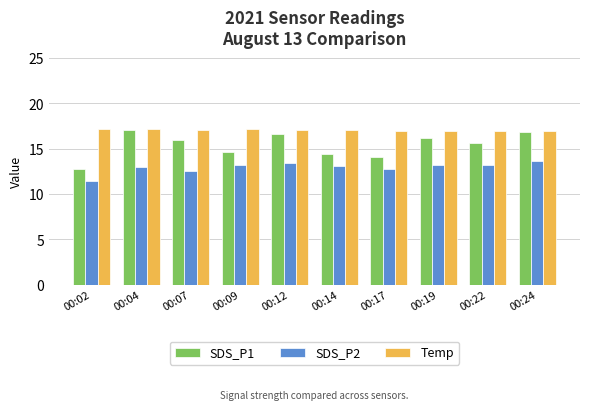

What is the difference between the maximum and minimum values in the SDS_P2 series?

2.2